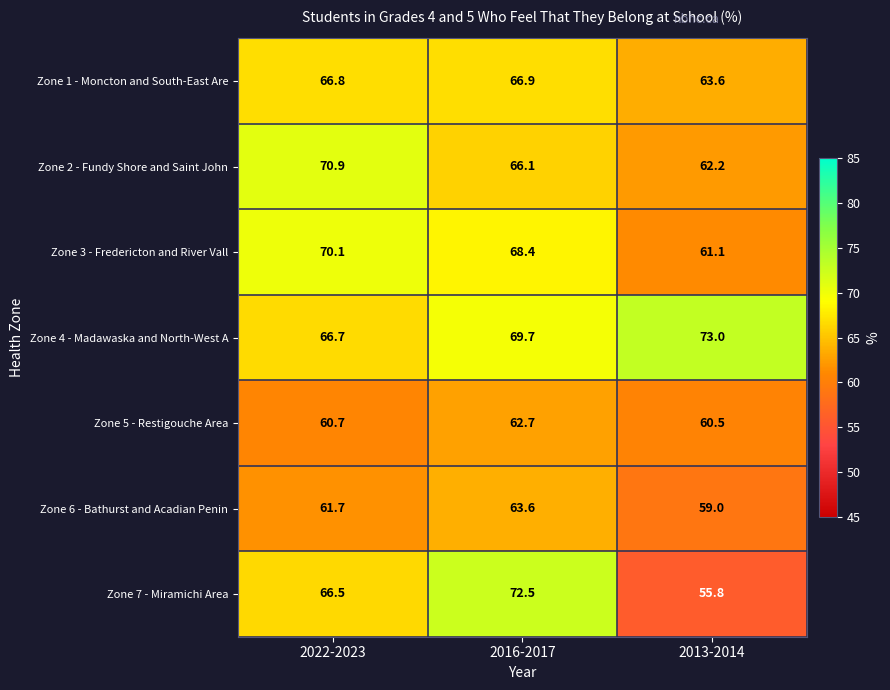

How many distinct data groups are displayed?

7